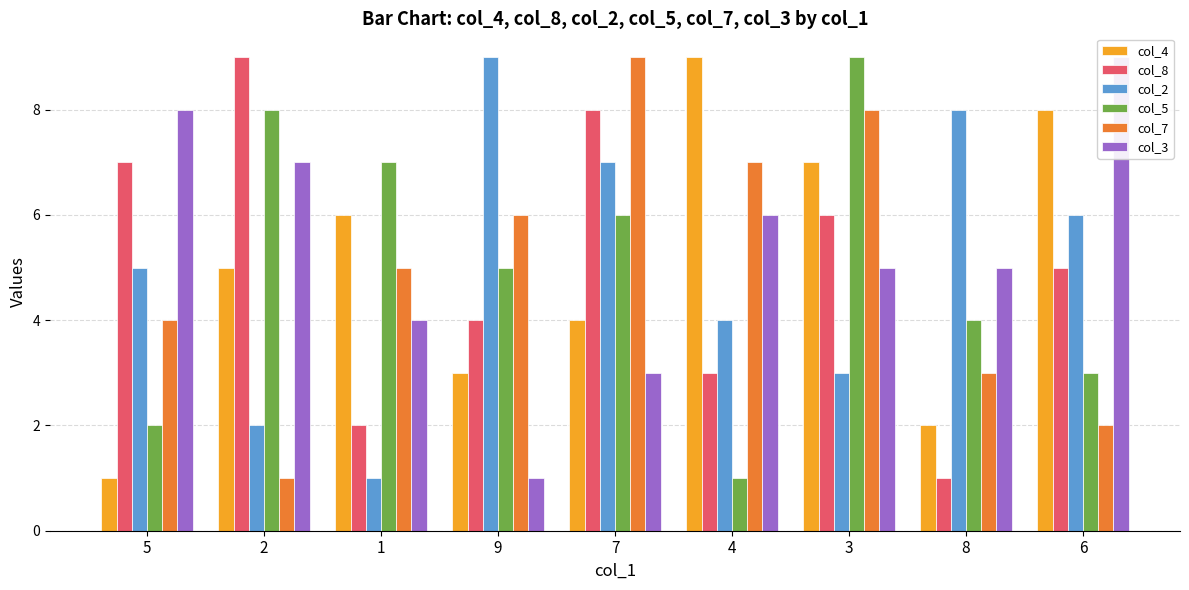

Is it true that col_8 equals 12 at 7?

False